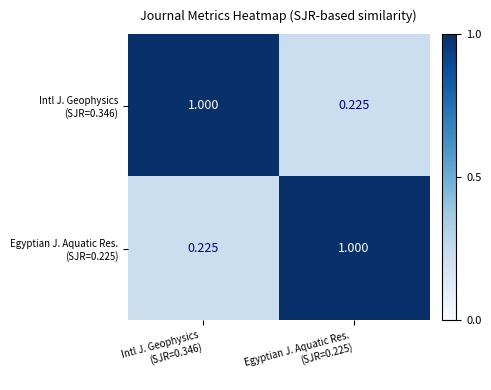

What is the spread (max minus min) of values at Intl J. Geophysics
(SJR=0.346)?

0.8